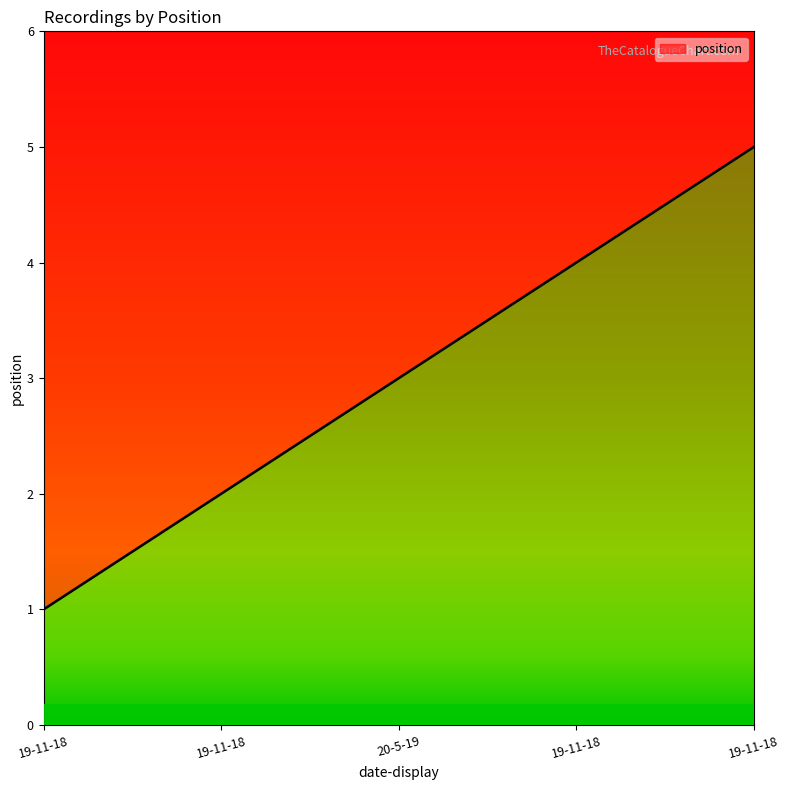

The chart shows a value of 2 at 19-11-18. True or false?

False